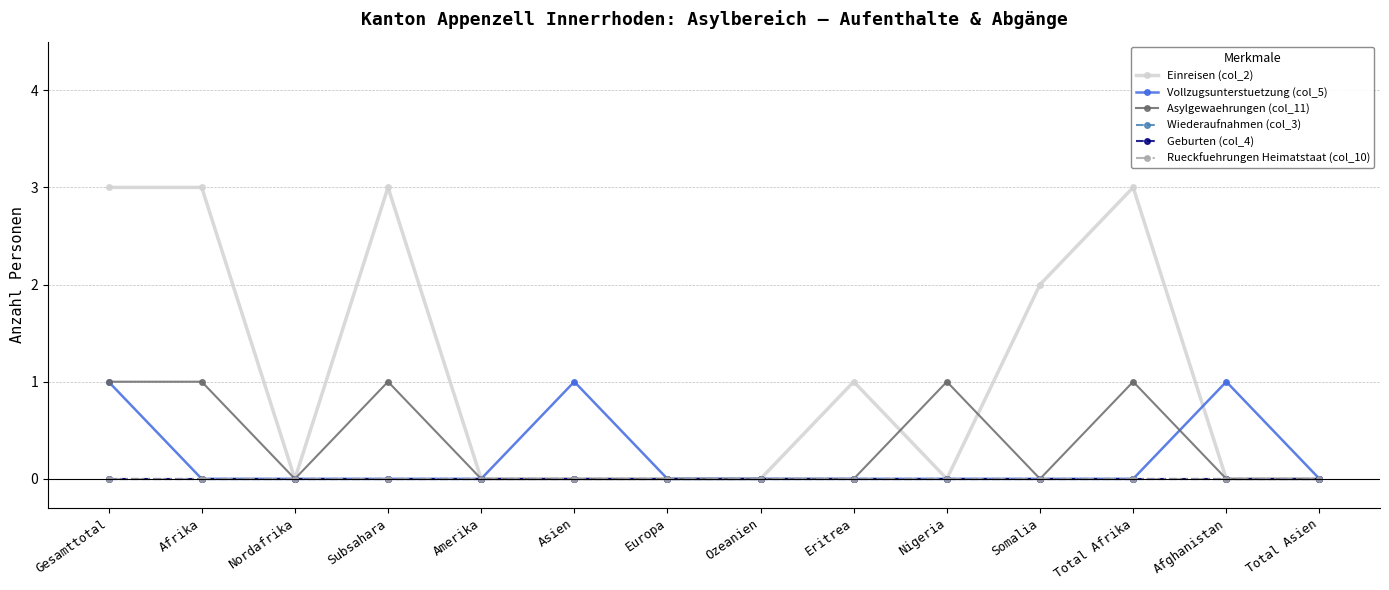

Reading right to left, transcribe all the data shown in this chart.

Einreisen (col_2): 0	0	3	2	0	1	0	0	0	0	3	0	3	3
Vollzugsunterstuetzung (col_5): 0	1	0	0	0	0	0	0	1	0	0	0	0	1
Asylgewaehrungen (col_11): 0	0	1	0	1	0	0	0	0	0	1	0	1	1
Wiederaufnahmen (col_3): 0	0	0	0	0	0	0	0	0	0	0	0	0	0
Geburten (col_4): 0	0	0	0	0	0	0	0	0	0	0	0	0	0
Rueckfuehrungen Heimatstaat (col_10): 0	0	0	0	0	0	0	0	0	0	0	0	0	0